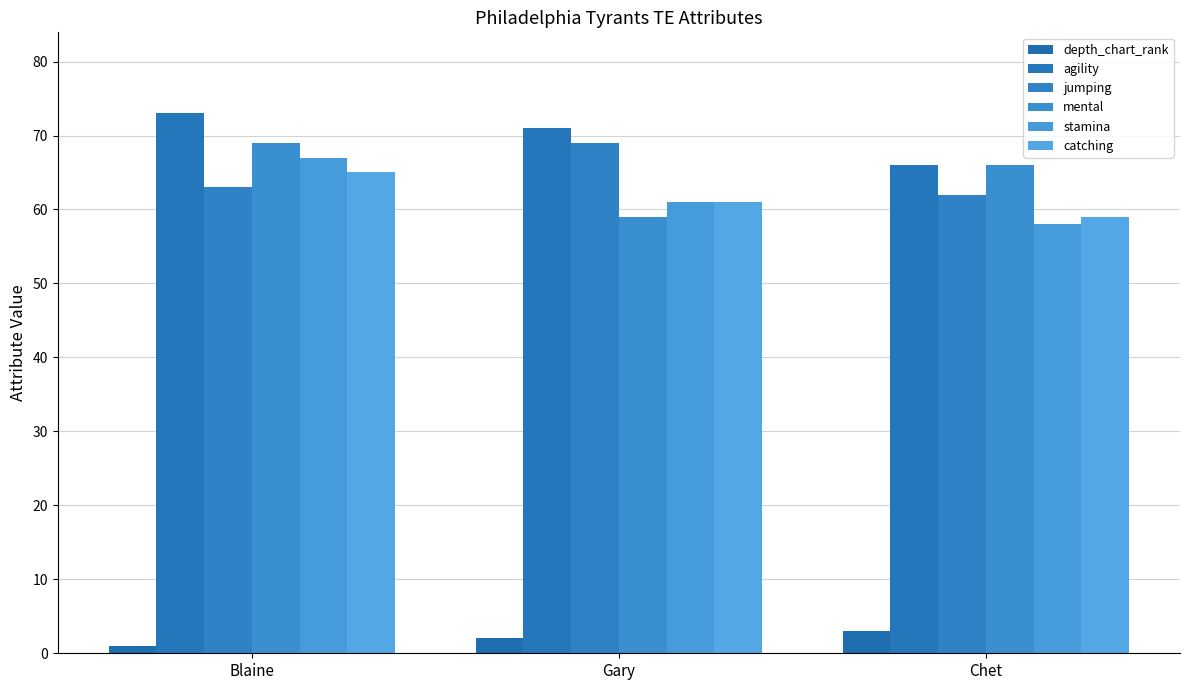

The agility series shows 105 at Gary. True or false?

False